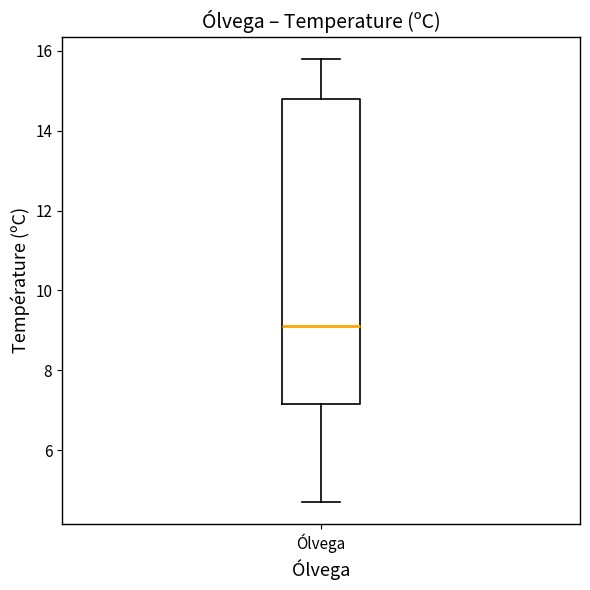

Transcribe this box plot: give where the median line is, the range the box spans, and where the two whiskers end, as read against the y-axis. The values are not printed on the chart, so give them approximately, as read against the axis.

median 9.2, box 7.2 to 14.8, whiskers 4.8 to 15.8